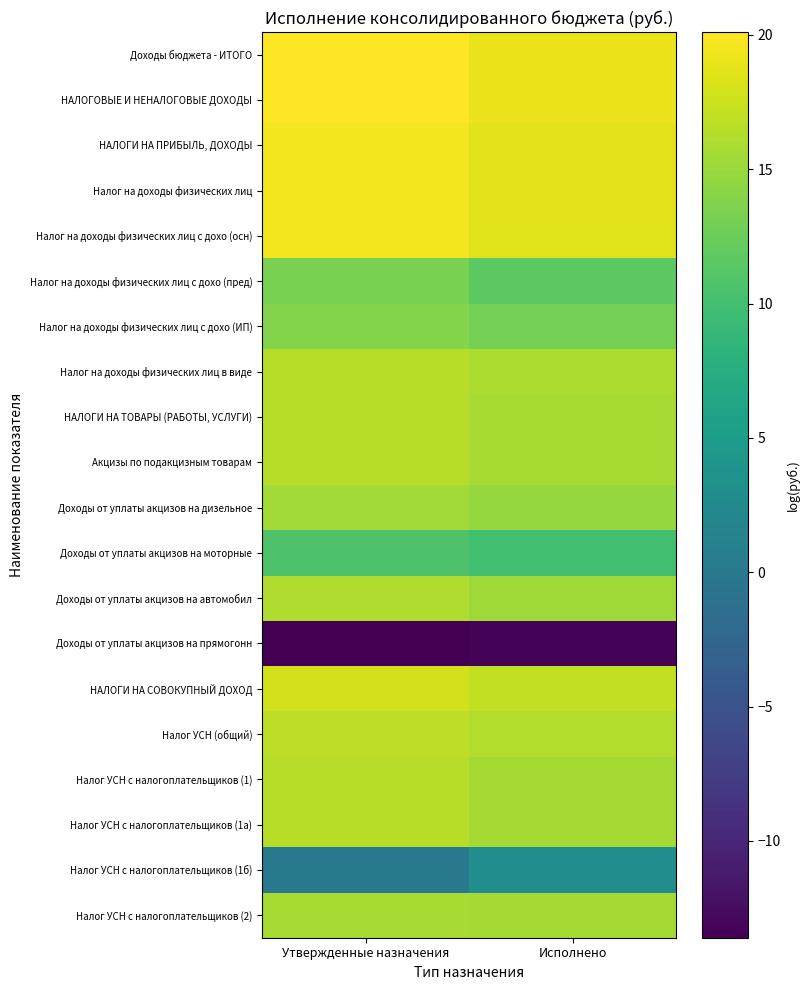

Between Утвержденные назначения and Исполнено, which series saw the biggest shift?

Налог УСН с налогоплательщиков (1б)